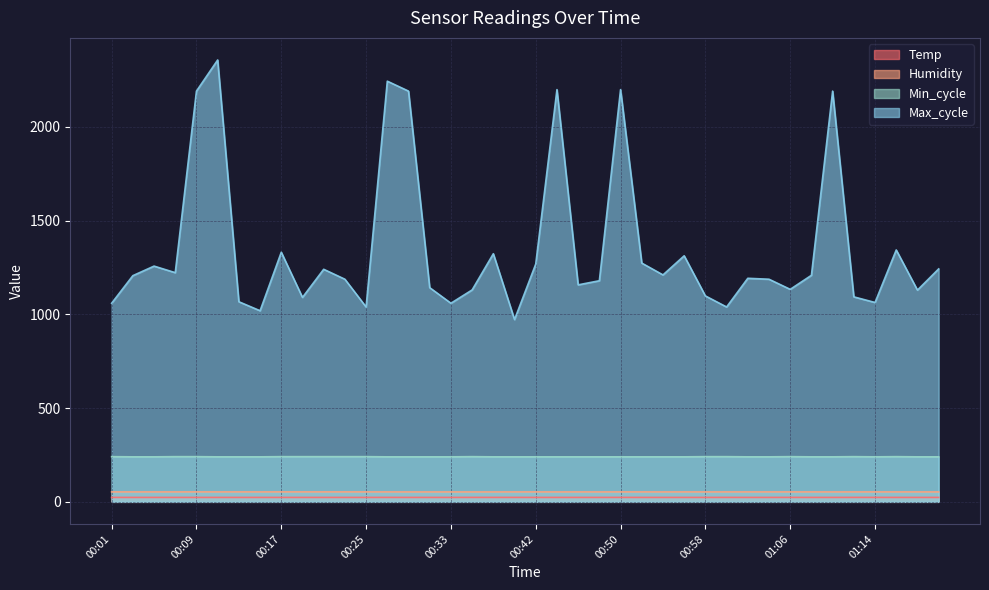

Rank the series at 00:33 from lowest to highest value.

Temp, Humidity, Min_cycle, Max_cycle